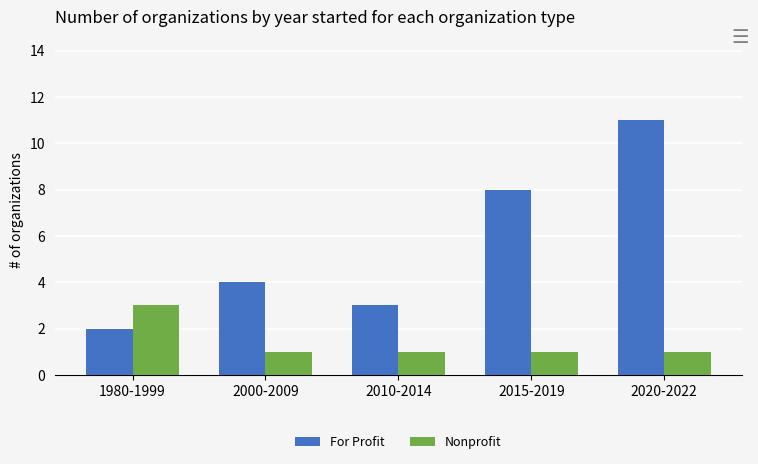

Rank the series at 2015-2019 from highest to lowest value.

For Profit, Nonprofit